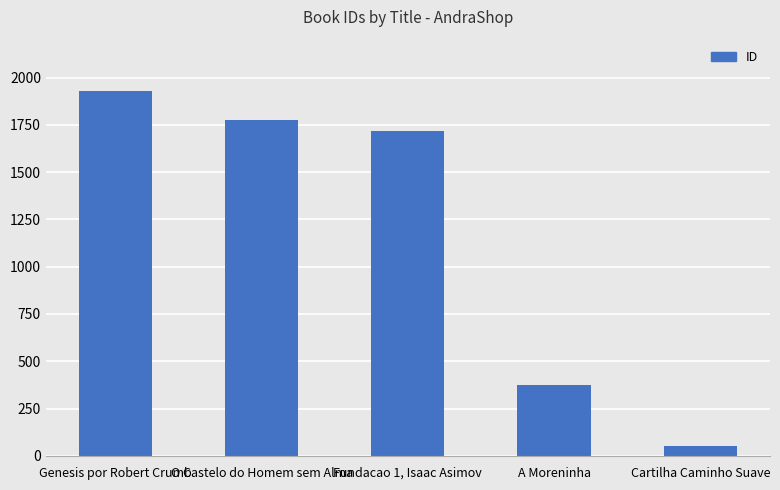

What is the label of the 5th bar from the right?

Genesis por Robert Crumb